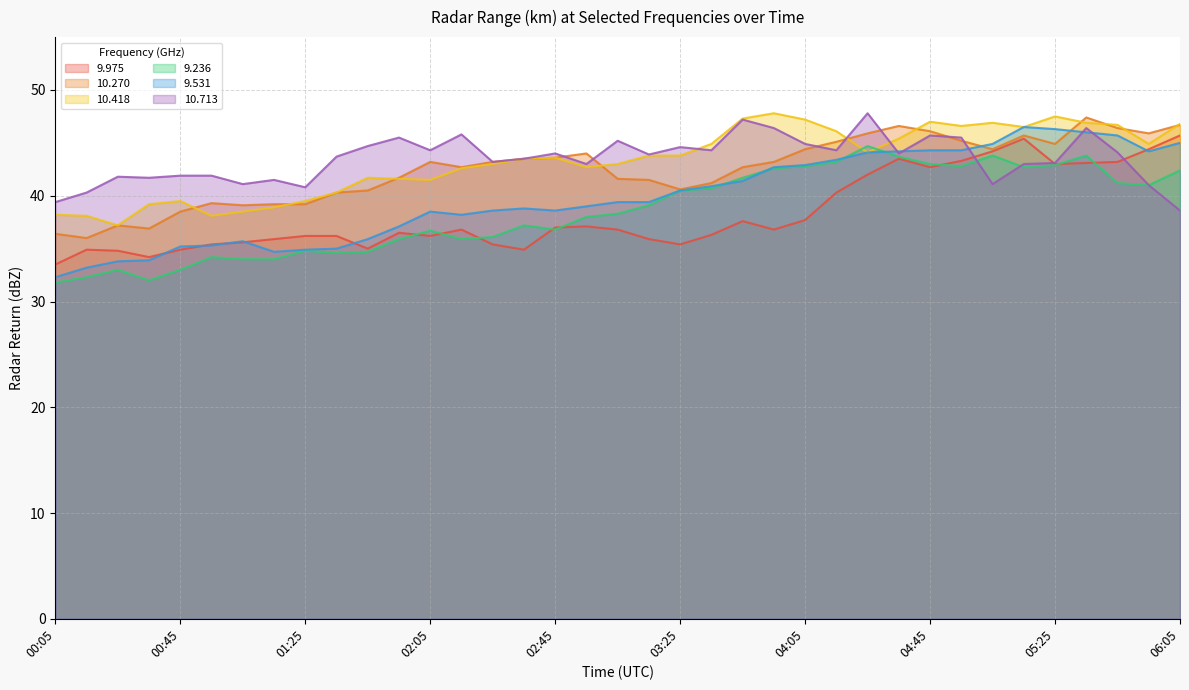

True or false: 9.236 has more than 2 points higher than both neighbors.

True